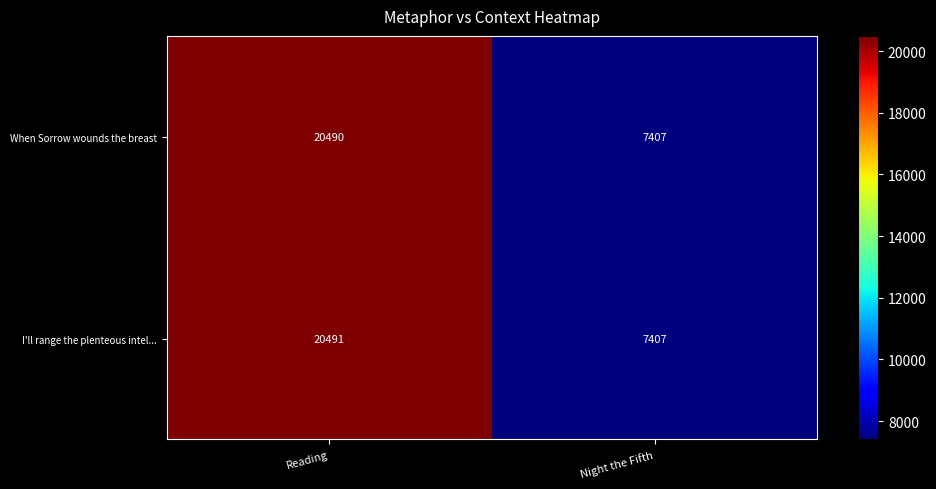

Between Reading and Night the Fifth, which series saw the biggest shift?

I'll range the plenteous intel...